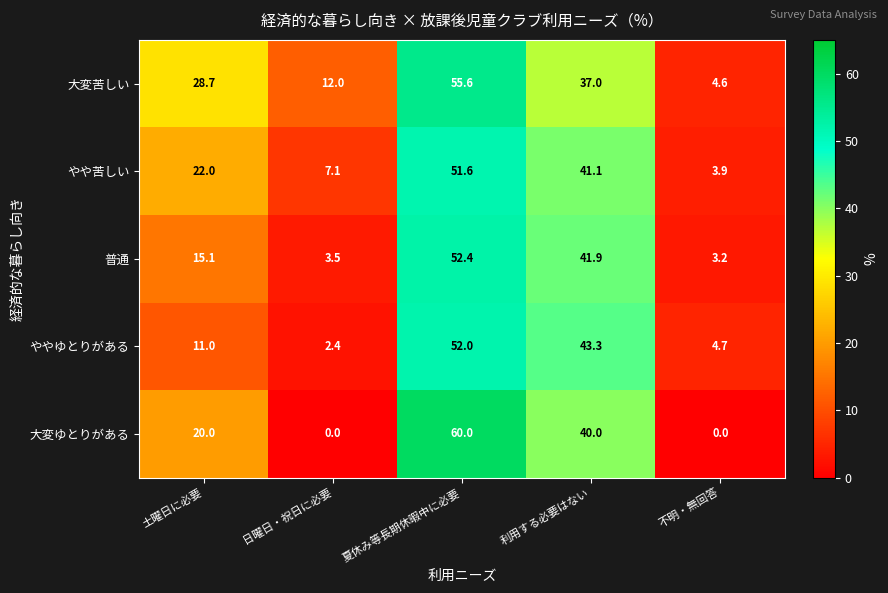

At which category does the chart reach its peak across all series?

夏休み等長期休暇中に必要